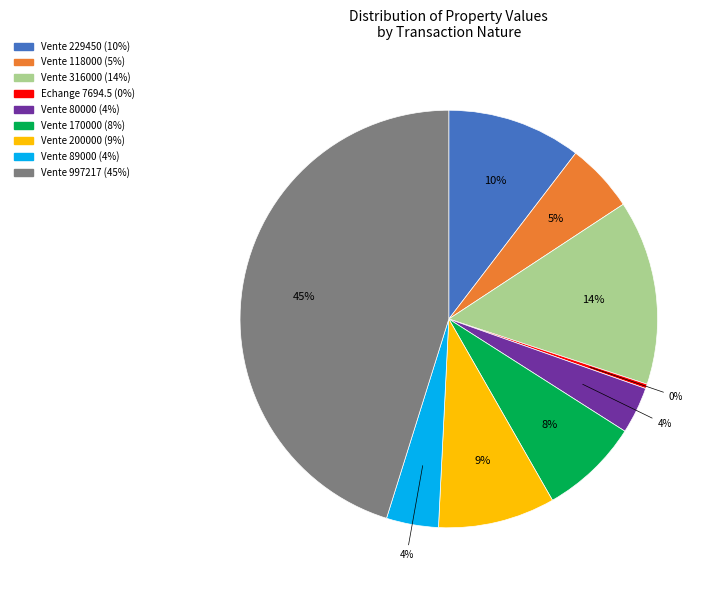

To the nearest percent, what portion does Vente 170000 represent?

8%